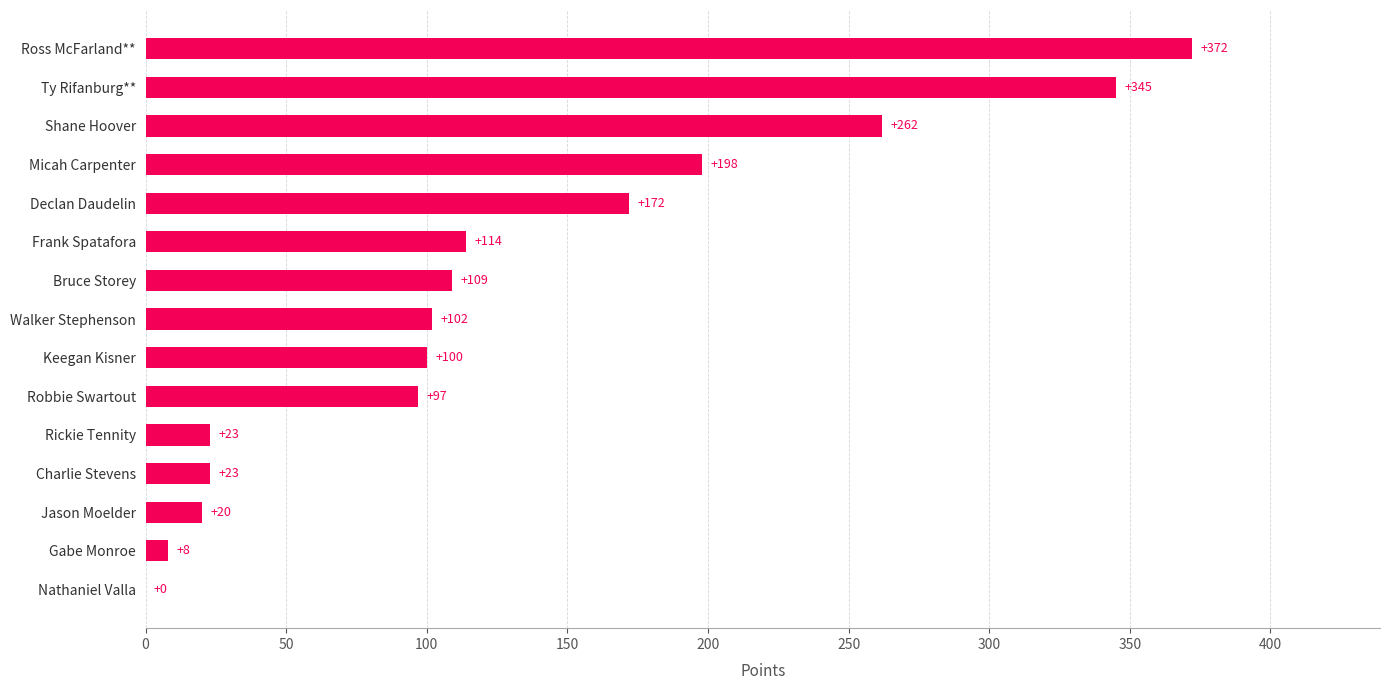

What is the average value?

130